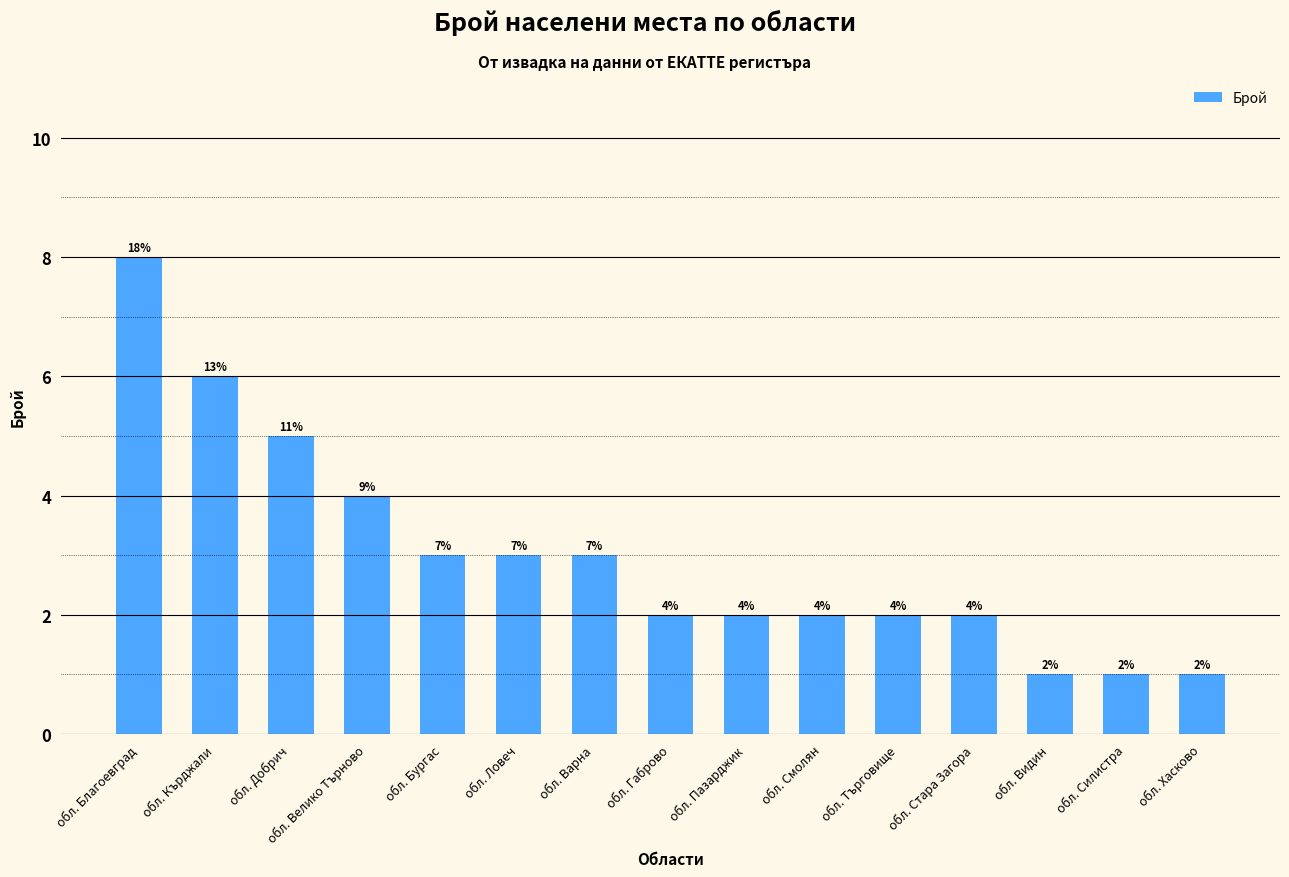

Reading right to left, transcribe all the data shown in this chart.

1	1	1	2	2	2	2	2	3	3	3	4	5	6	8